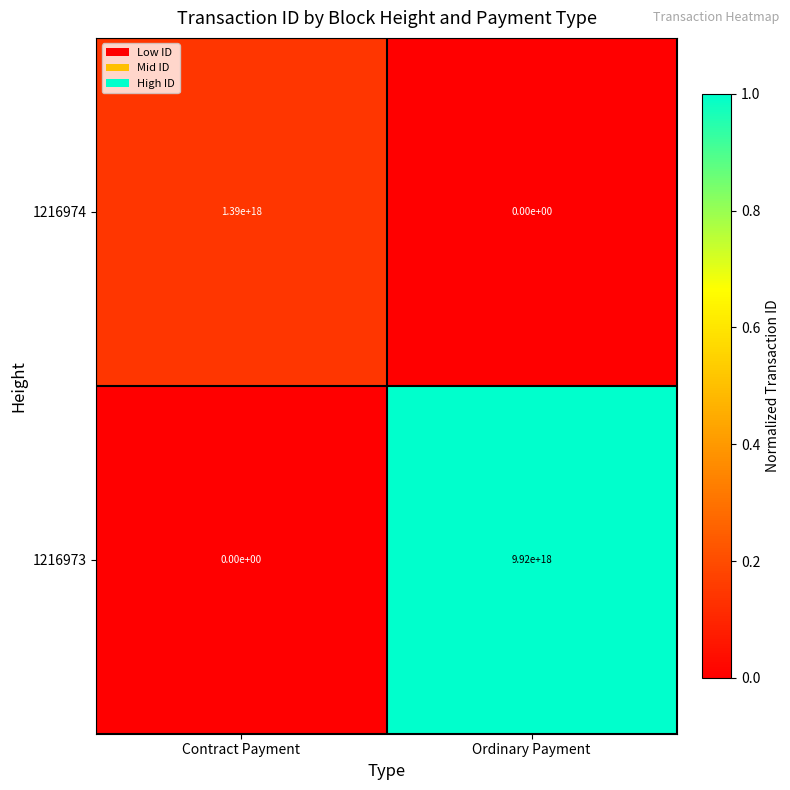

At Contract Payment, list the series in order from largest to smallest.

1216974, 1216973